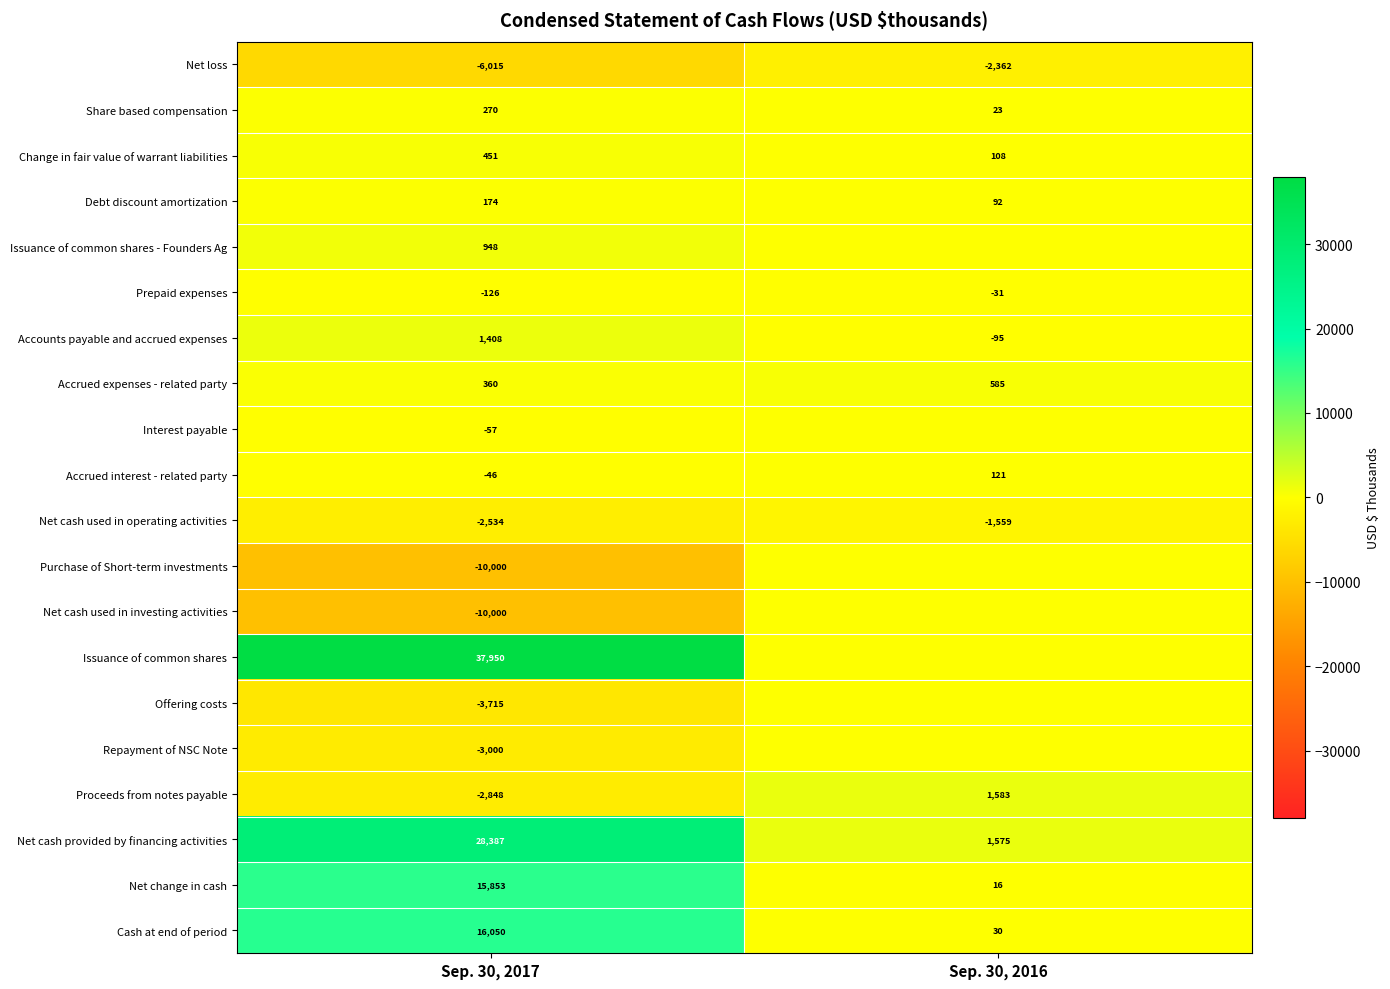

What is the approximate value of Share based compensation at Sep. 30, 2016, to the nearest 10?

20